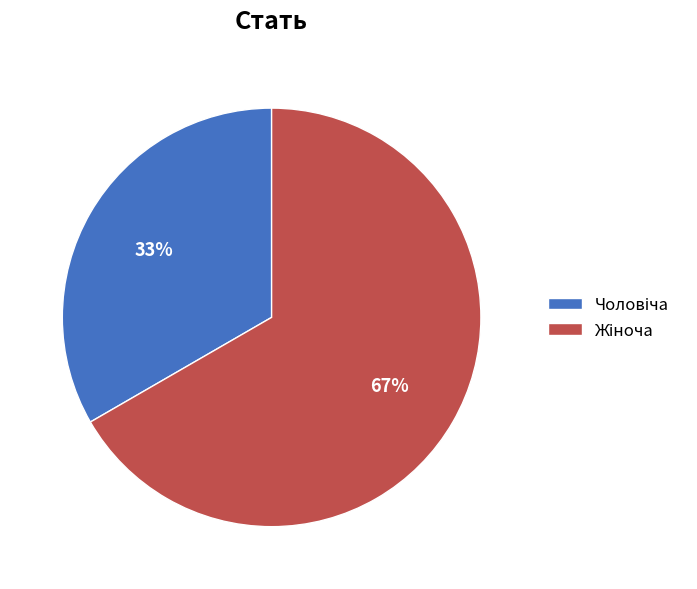

To the nearest percent, what is the average slice percentage?

50%